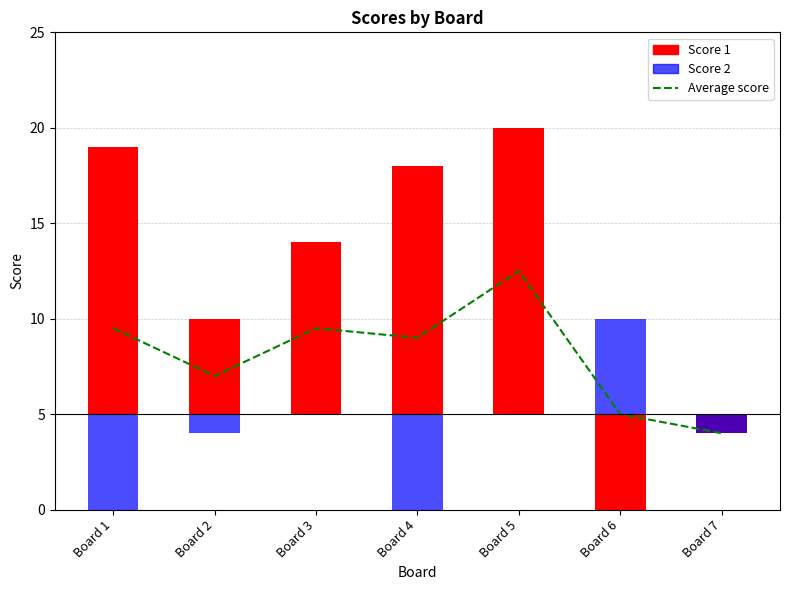

Approximately how many times larger is the value at Board 5 compared to Board 7?

3.1